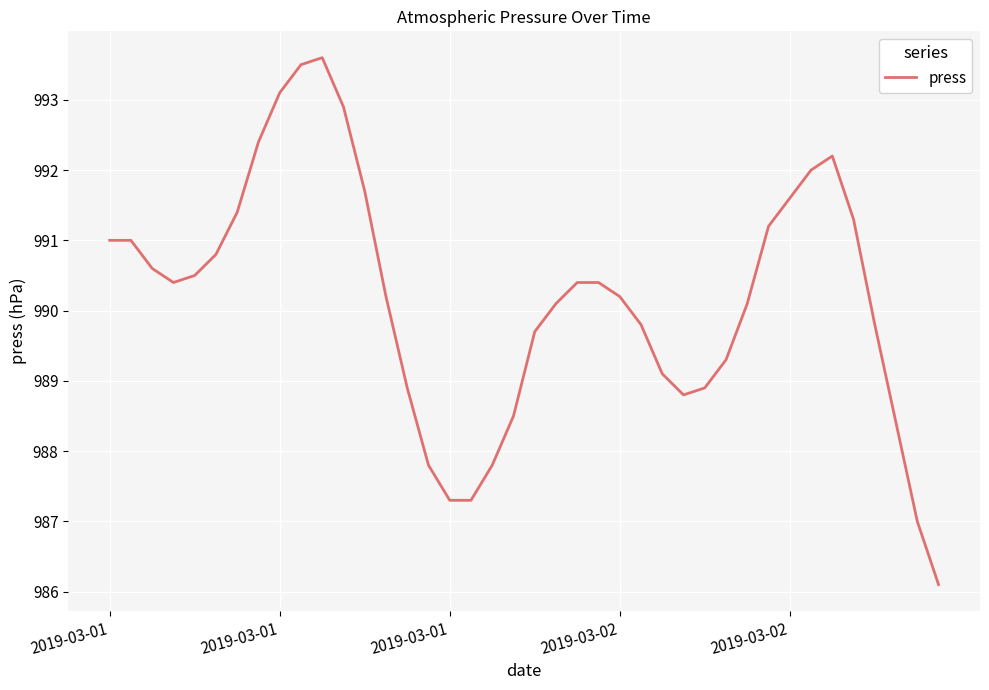

Is this an area chart (filled region under the line)?

No